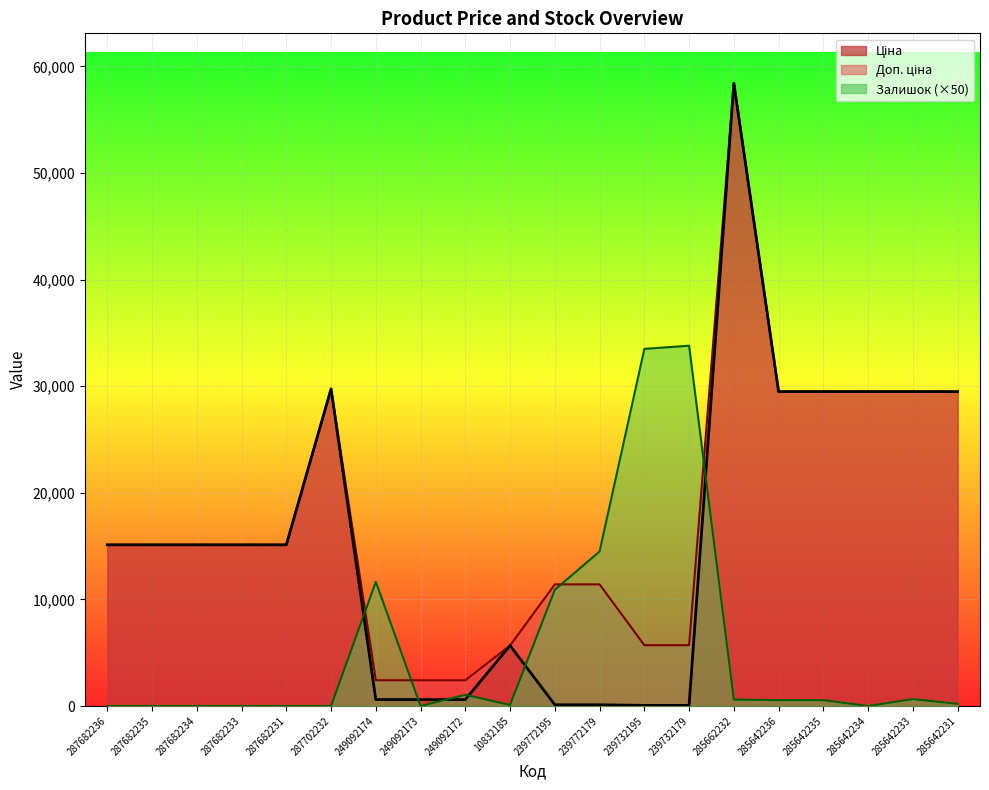

How many intersections are there between Доп. ціна and Залишок?

4